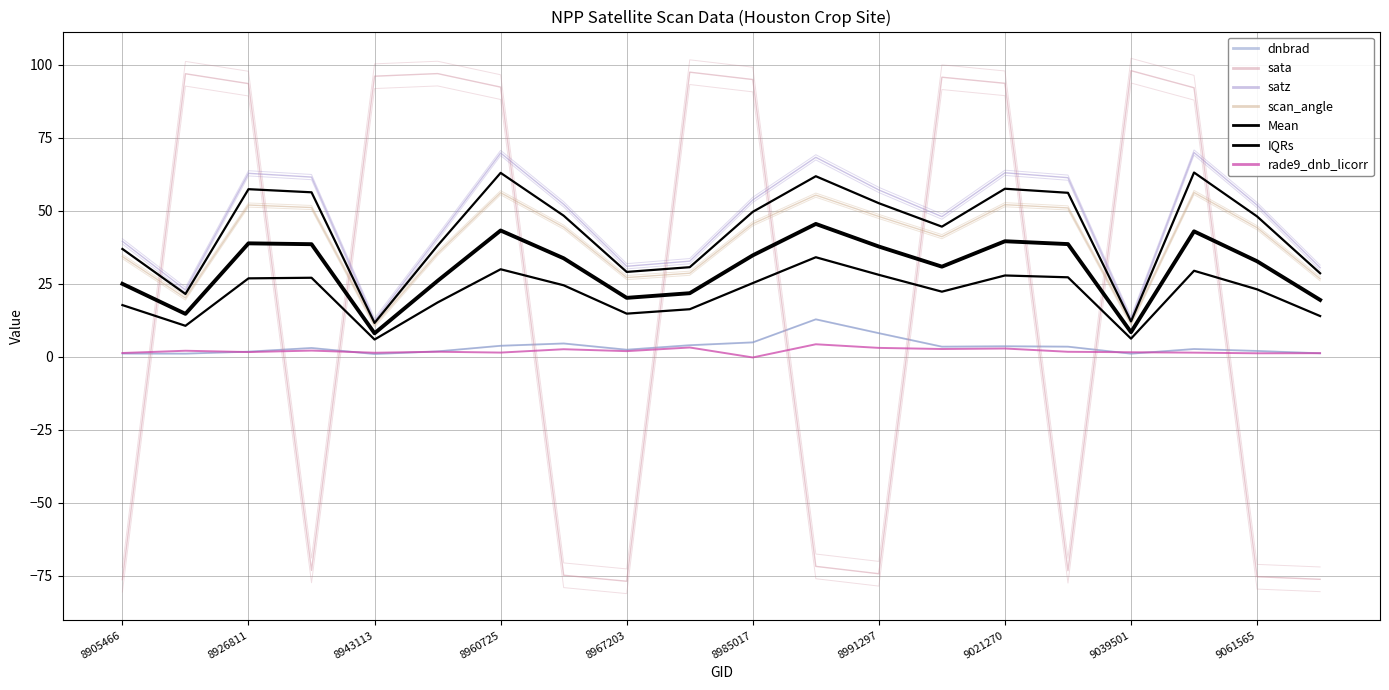

Reading right to left, extract all data points from this chart.

dnbrad: 9061237=1.2	9061565=2.0	9055514=2.7	9039501=1.1	9021659=3.5	9021270=3.6	9015355=3.5	8991297=8.1	8985422=12.8	8985017=4.9	8979168=4.0	8967203=2.4	8961050=4.6	8960725=3.8	8948465=1.9	8943113=1.0	8927146=3.0	8926811=1.8	8916109=1.1	8905466=1.1
sata: 9061237=-76.2	9061565=-75.4	9055514=92.2	9039501=98.1	9021659=-73.3	9021270=93.7	9015355=95.8	8991297=-74.3	8985422=-71.8	8985017=95.0	8979168=97.5	8967203=-76.9	8961050=-74.9	8960725=92.4	8948465=97.1	8943113=96.2	8927146=-73.2	8926811=93.6	8916109=97.0	8905466=-76.3
satz: 9061237=30.5	9061565=52.0	9055514=70.0	9039501=12.9	9021659=61.4	9021270=63.1	9015355=48.0	8991297=57.2	8985422=68.4	8985017=53.8	8979168=32.8	8967203=31.0	8961050=52.3	8960725=69.8	8948465=40.8	8943113=12.3	8927146=61.6	8926811=62.9	8916109=22.9	8905466=39.6
scan_angle: 9061237=26.7	9061565=44.2	9055514=56.3	9039501=11.4	9021659=51.0	9021270=52.1	9015355=41.2	8991297=48.1	8985422=55.4	8985017=45.6	8979168=28.6	8967203=27.2	8961050=44.5	8960725=56.2	8948465=35.4	8943113=10.9	8927146=51.2	8926811=52.0	8916109=20.2	8905466=34.3
rade9_dnb_licorr: 9061237=1.2	9061565=1.2	9055514=1.4	9039501=1.6	9021659=1.7	9021270=2.8	9015355=2.7	8991297=3.1	8985422=4.3	8985017=-0.2	8979168=3.2	8967203=1.9	8961050=2.6	8960725=1.4	8948465=1.7	8943113=1.4	8927146=2.1	8926811=1.6	8916109=2.1	8905466=1.3